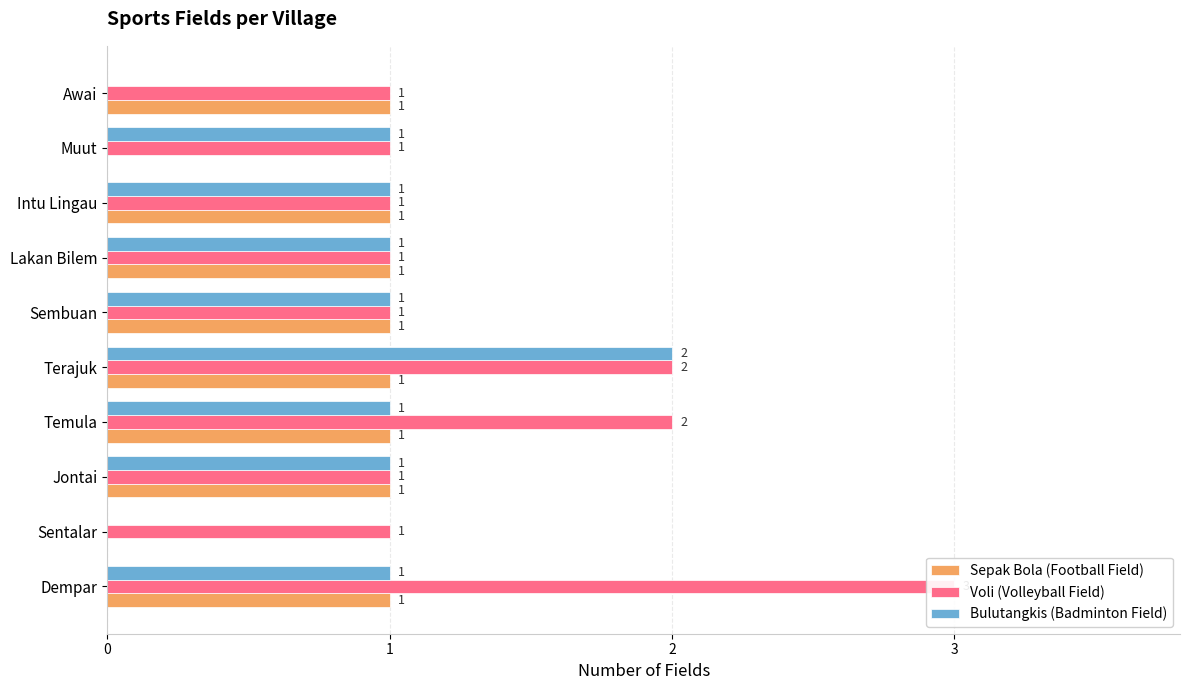

What is the average value of the Sepak Bola (Football Field) series?

1